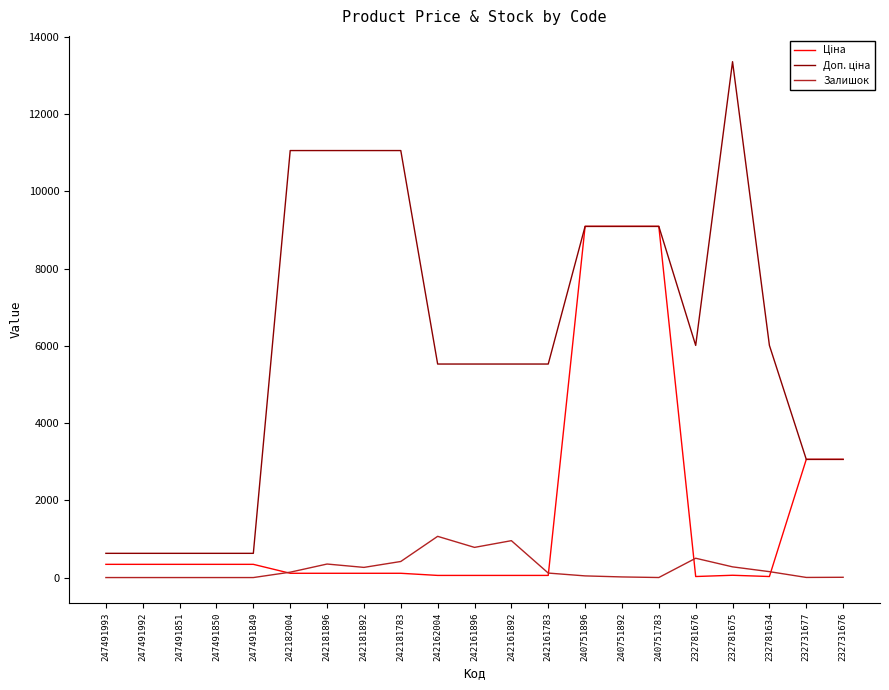

Read the Залишок value at 242181783.

416.0